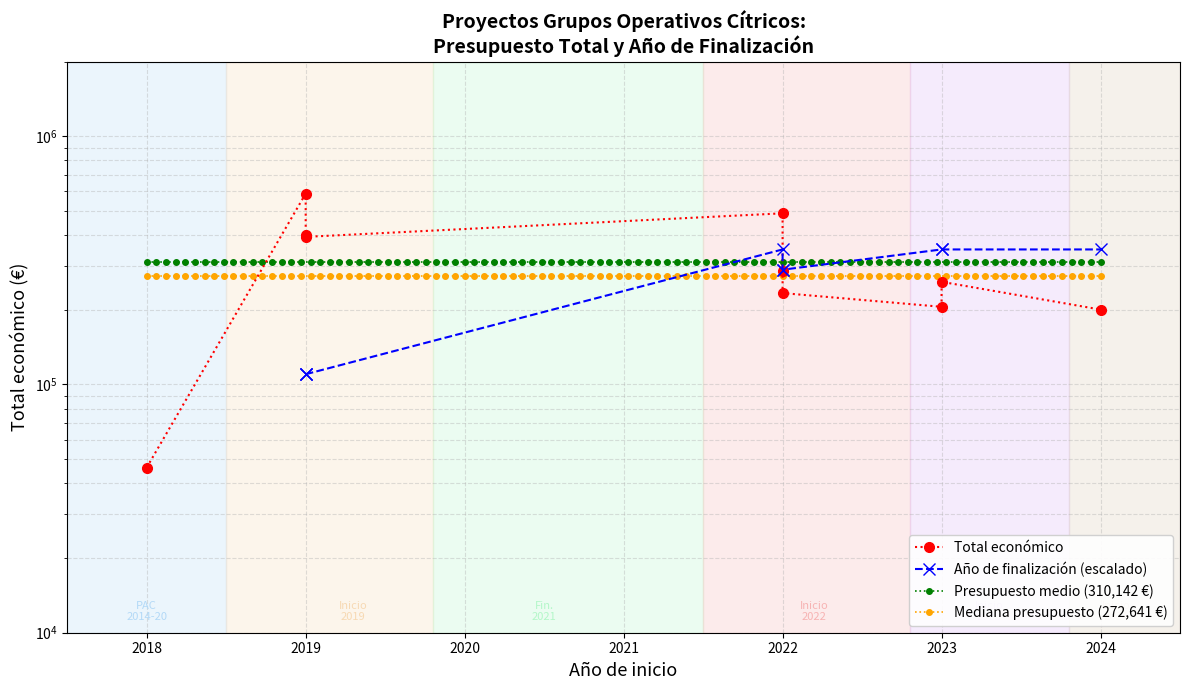

Does the chart display data point markers on the line(s)?

Yes